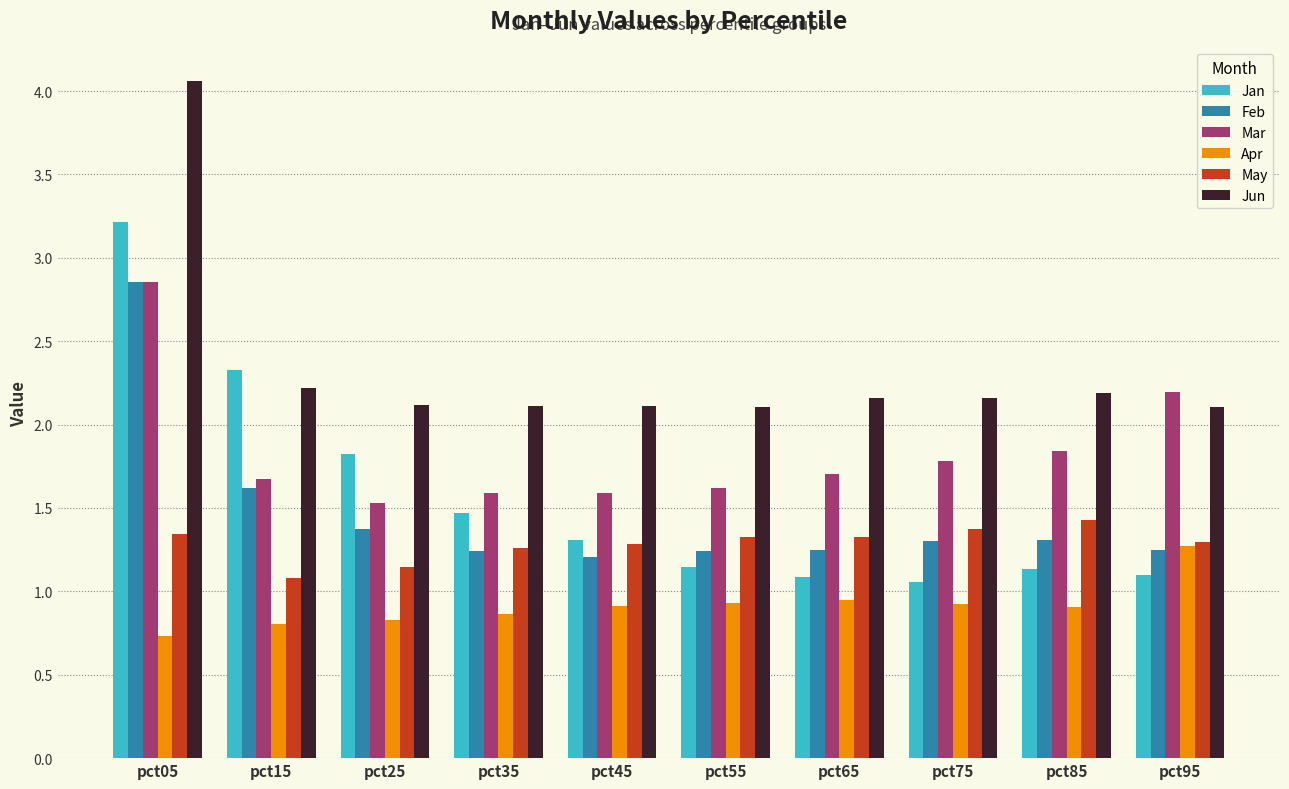

What is the minimum value for Mar?

1.5